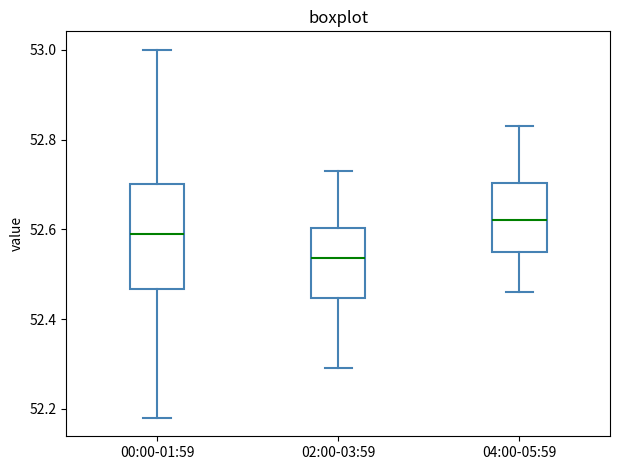

Where is the lower edge of the box for 00:00-01:59 on the y-axis? The values are not printed on the chart, so give them approximately, as read against the axis.

52.46